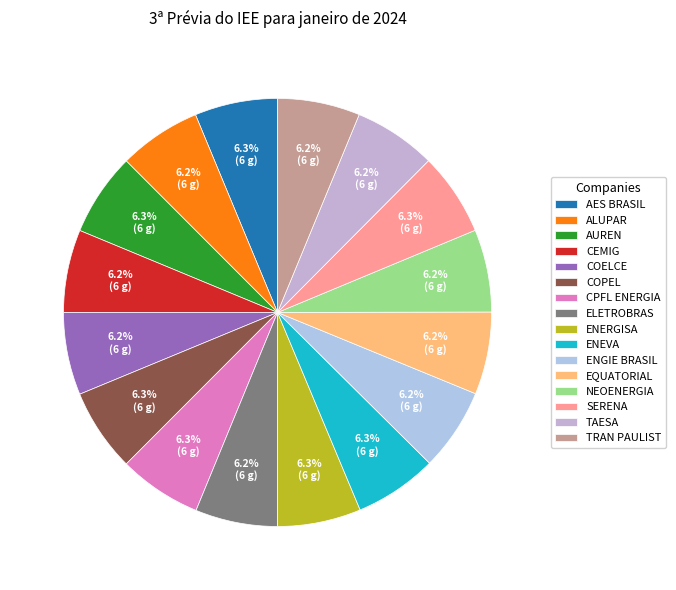

What percentage is NOT represented by ALUPAR?

93.8%